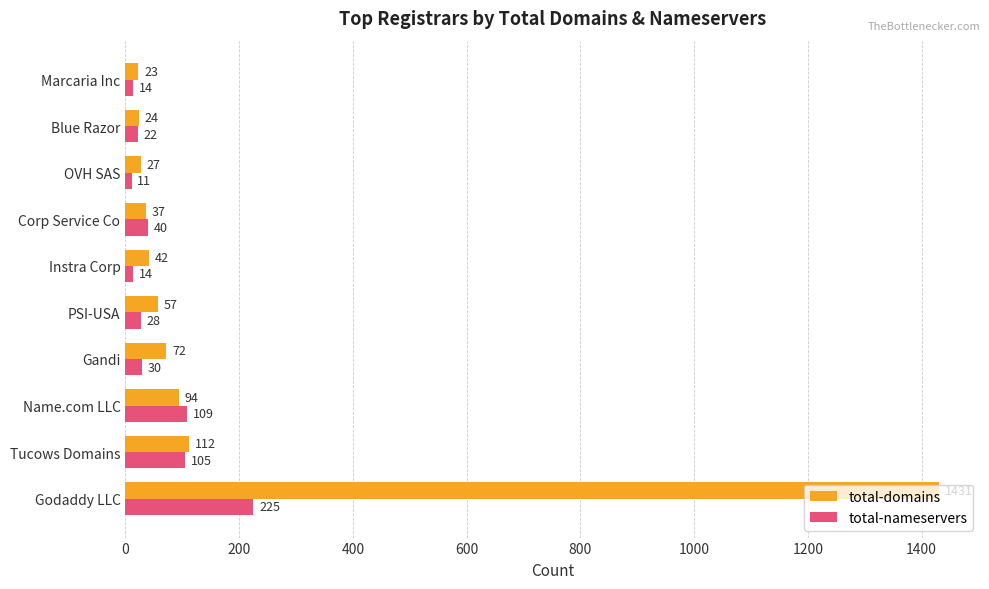

What is the maximum value for total-domains?

1431